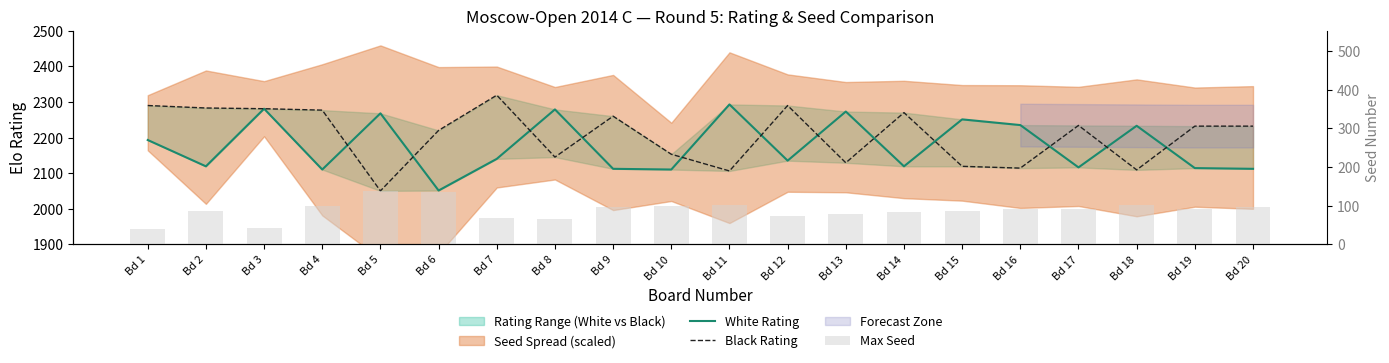

The value of Max Seed at Bd 12 is 73. True or false?

True